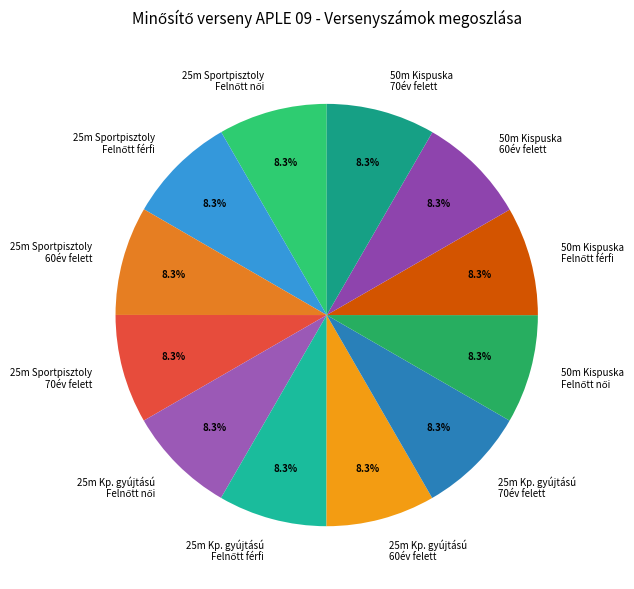

Does 50m Kispuska 70év felett represent more than half of the total?

No